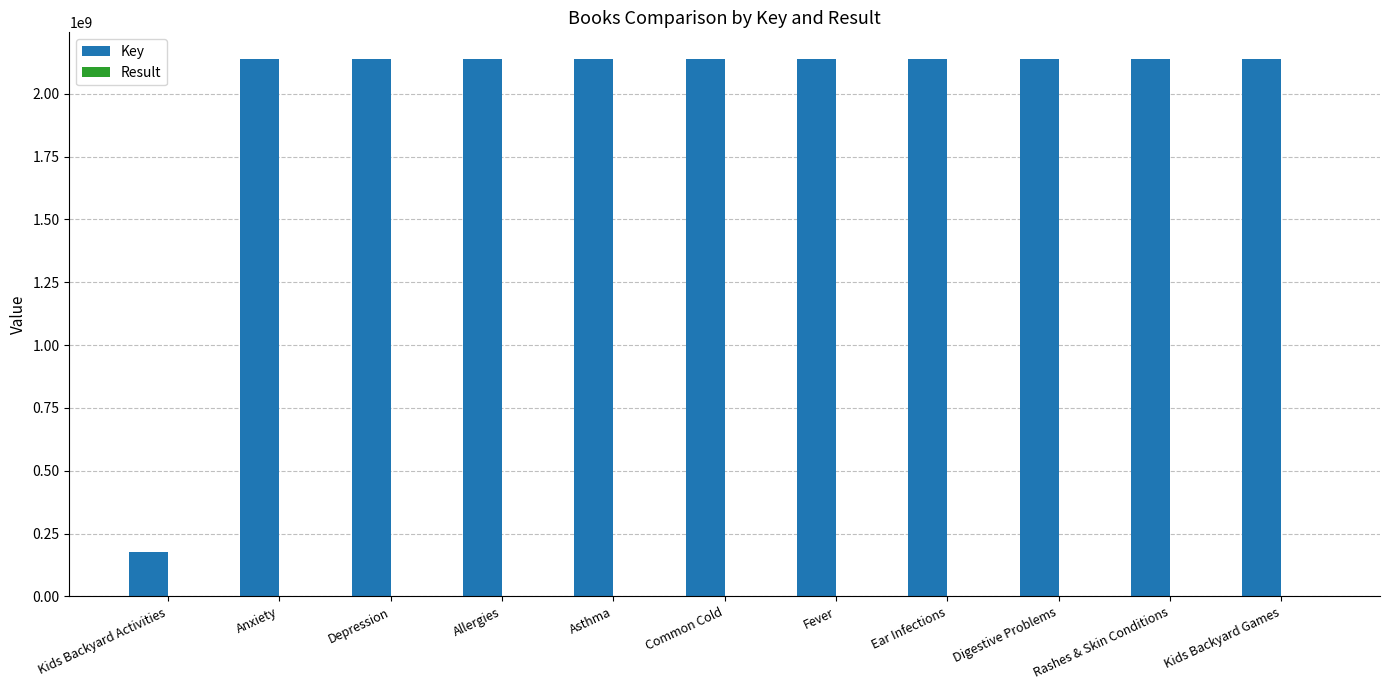

What is the highest value of the Key series?

2137690810